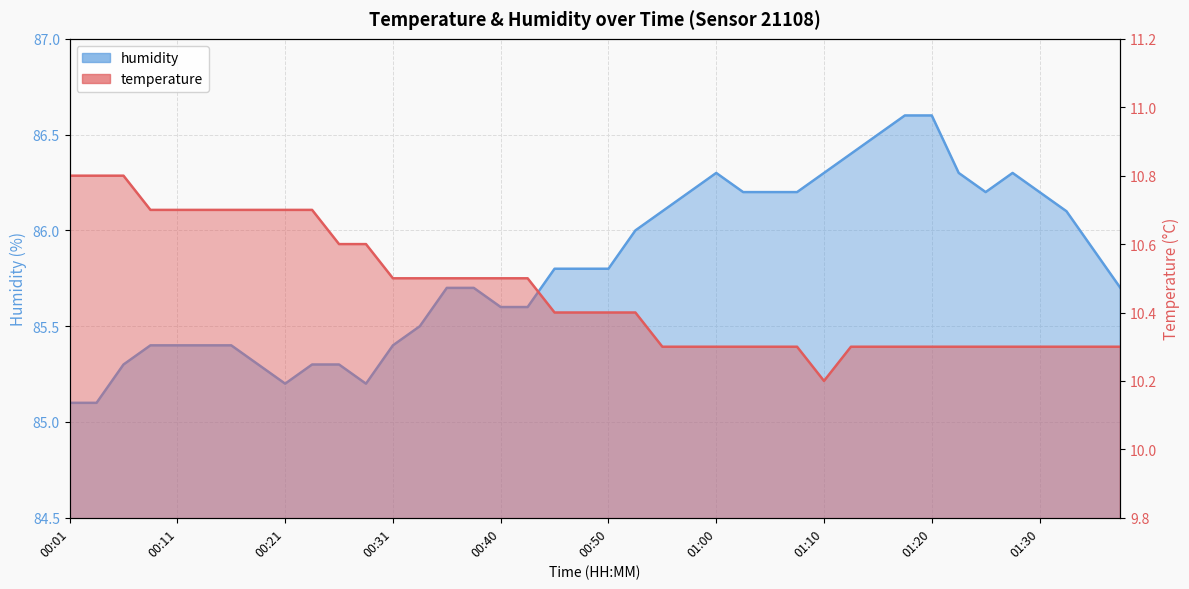

What position from the right is 00:11?

36